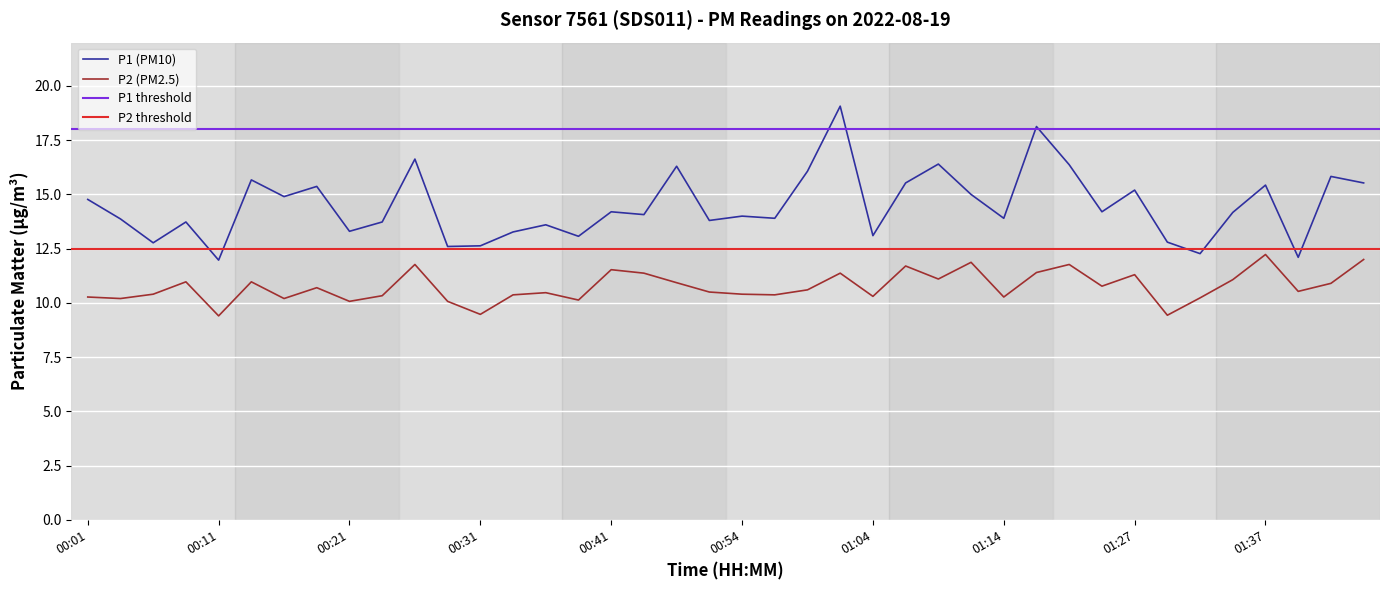

What is the maximum value for P2?

12.2